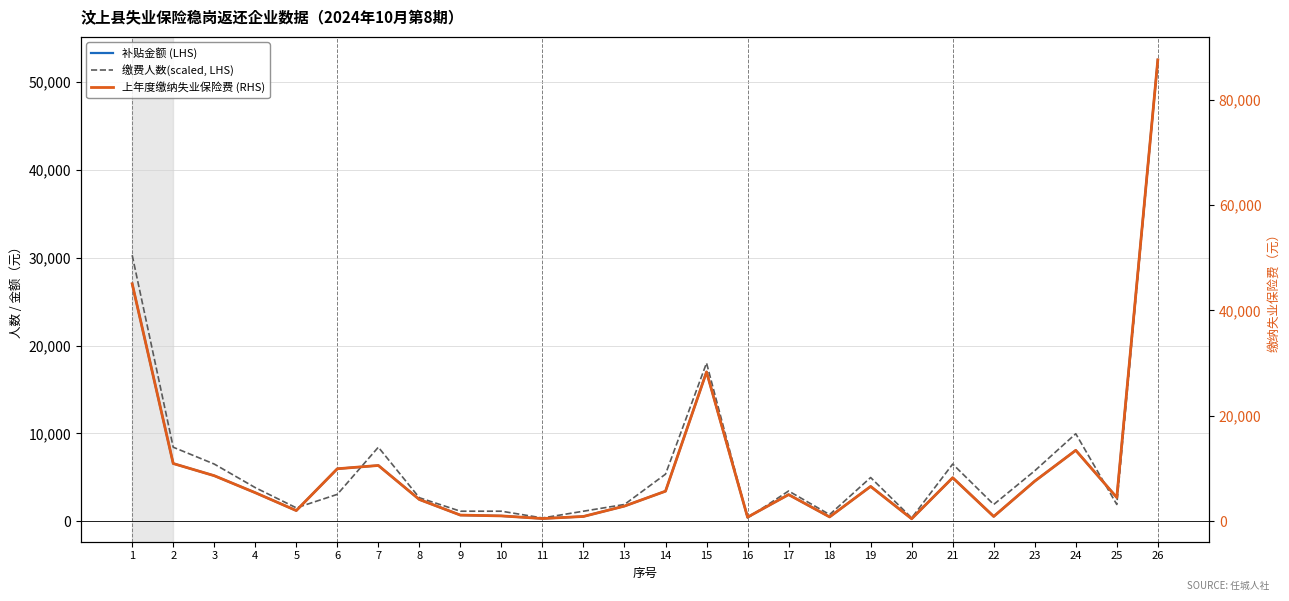

Is it true that 上年度缴纳失业保险费 (RHS) equals 12613.4 at 3?

False